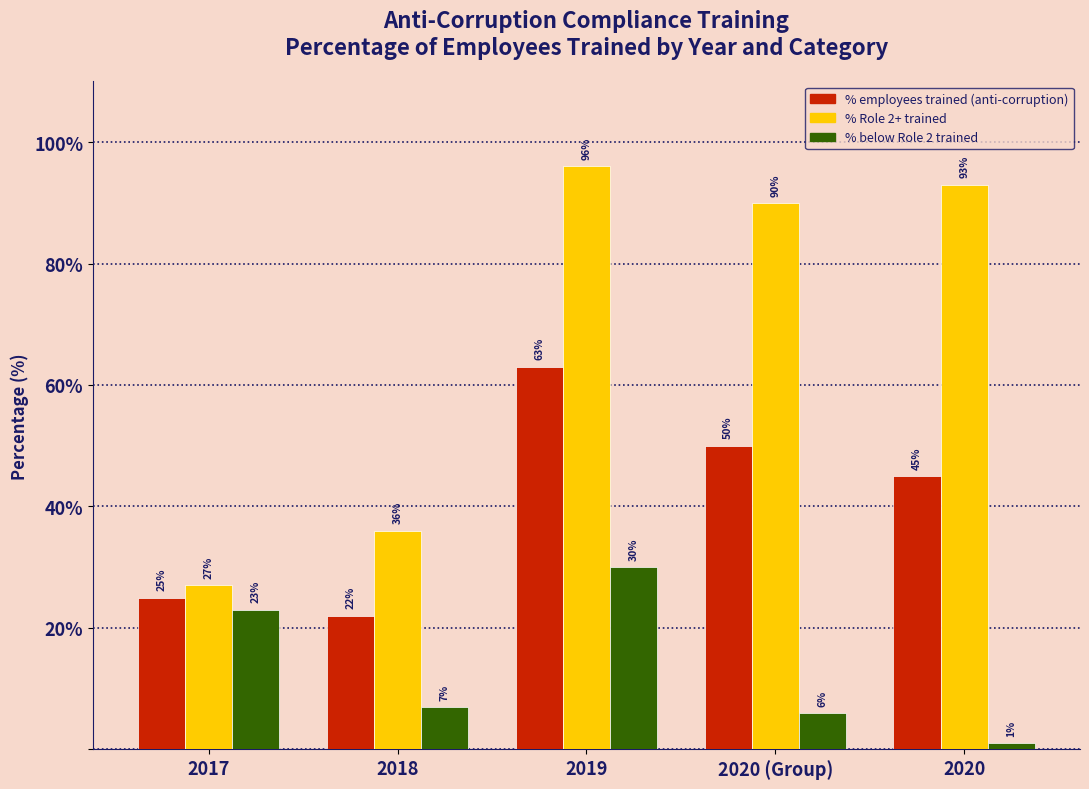

Reading left to right, what are all the values shown in this chart?

% employees trained (anti-corruption): 25	22	63	50	45
% Role 2+ trained: 27	36	96	90	93
% below Role 2 trained: 23	7	30	6	1